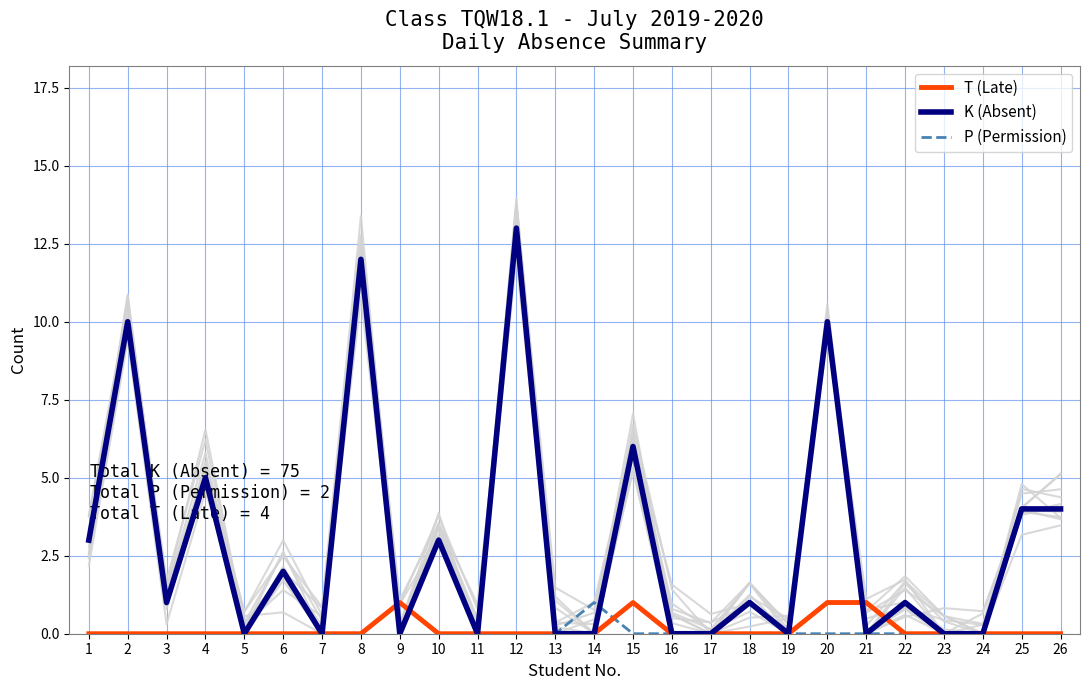

Where do P (Permission) and K (Absent) first cross each other?

8 and 9